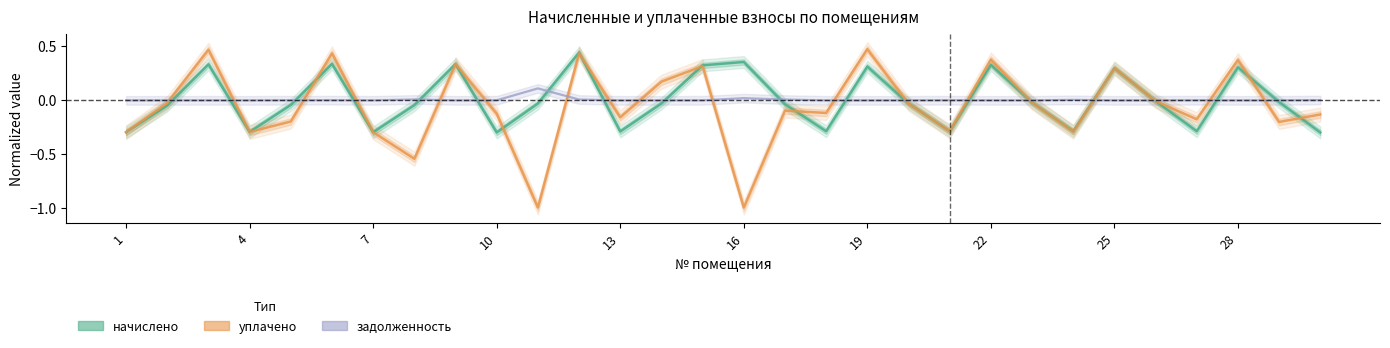

True or false: задолженность has a value of -0.0 at 20.

False